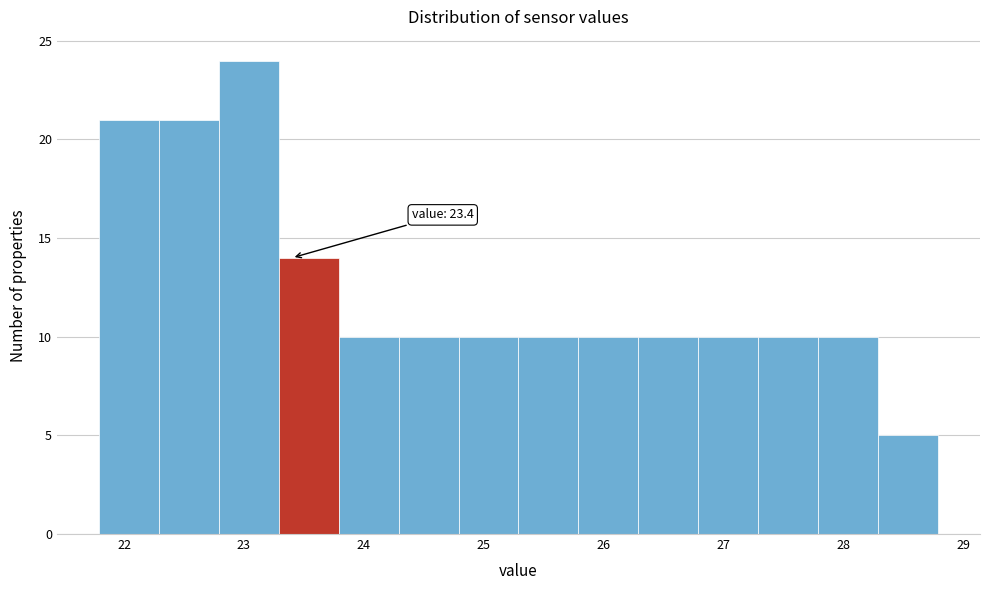

Over which range of the x-axis is the bar tallest?

22.79 to 23.29